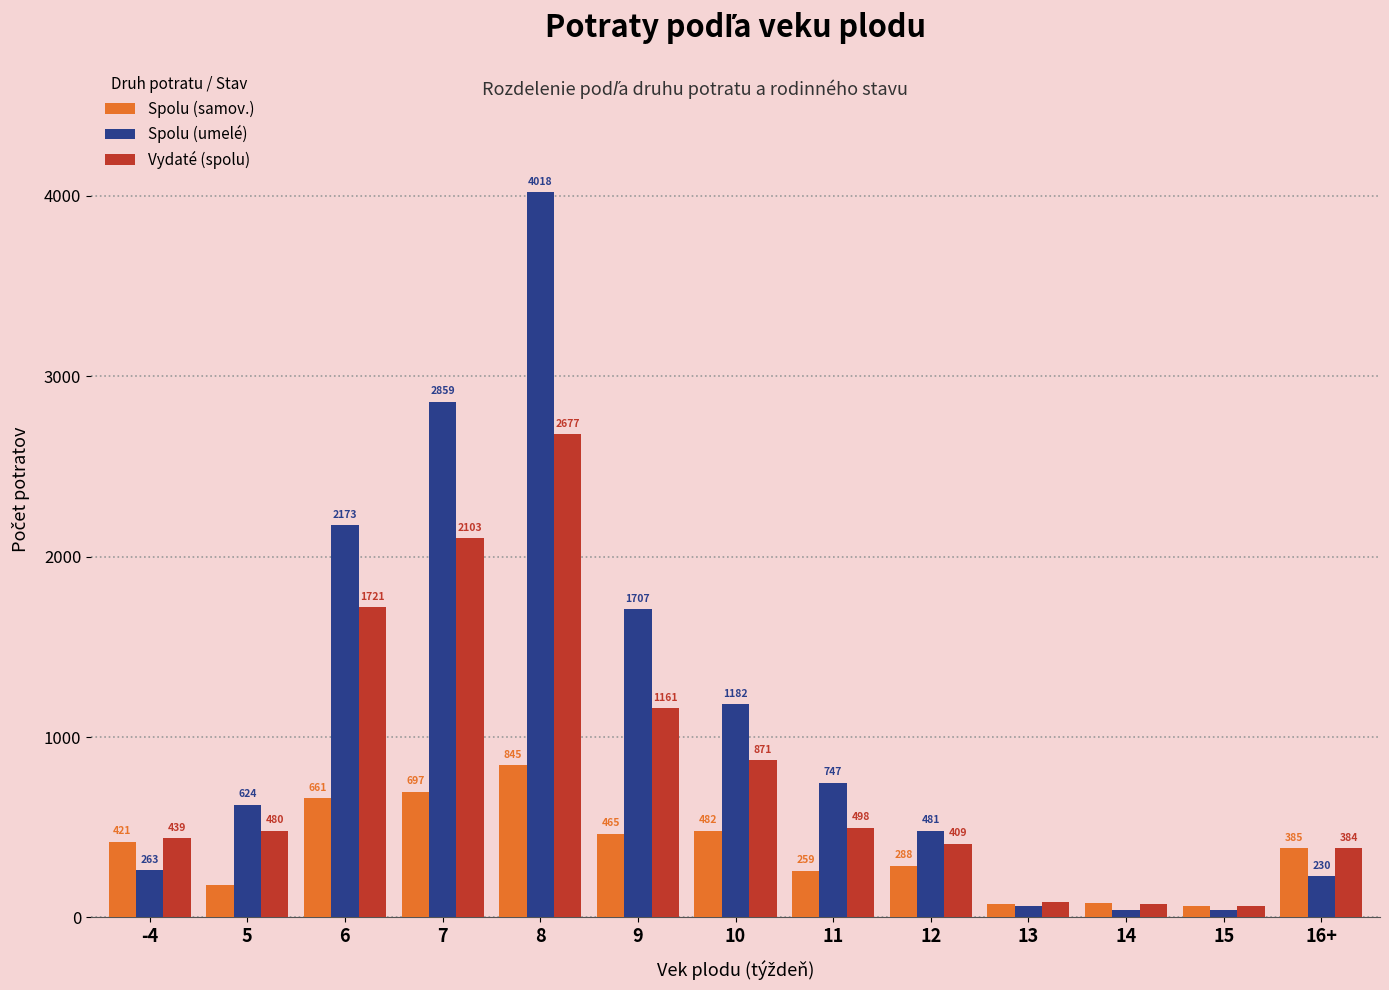

Is it true that Vydaté (spolu) equals 4726 at 8?

False